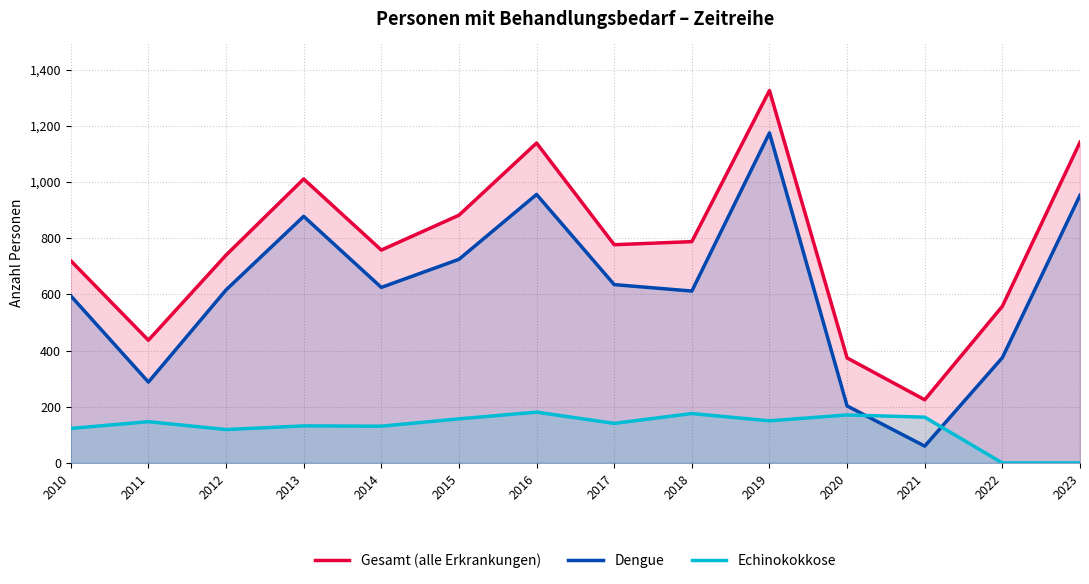

The value of Echinokokkose at 2013 is 132. True or false?

True